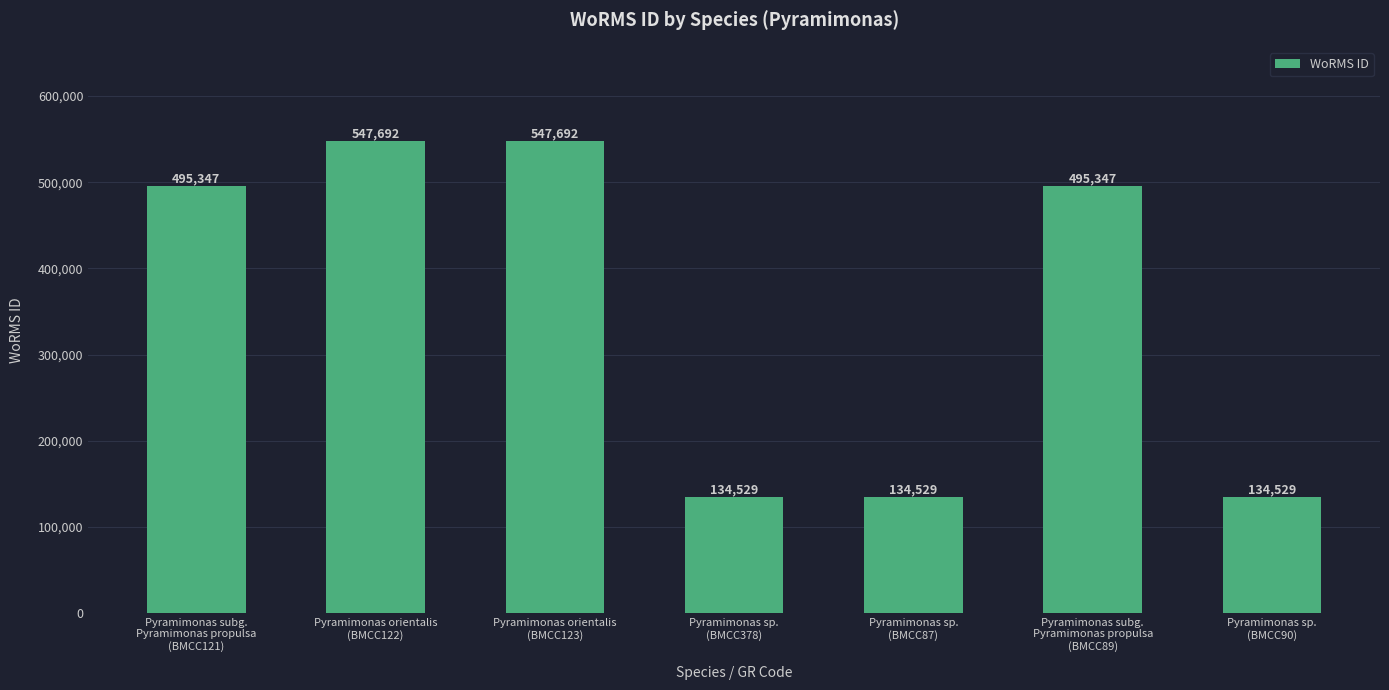

What is the value of the 7th bar from the left?

134529